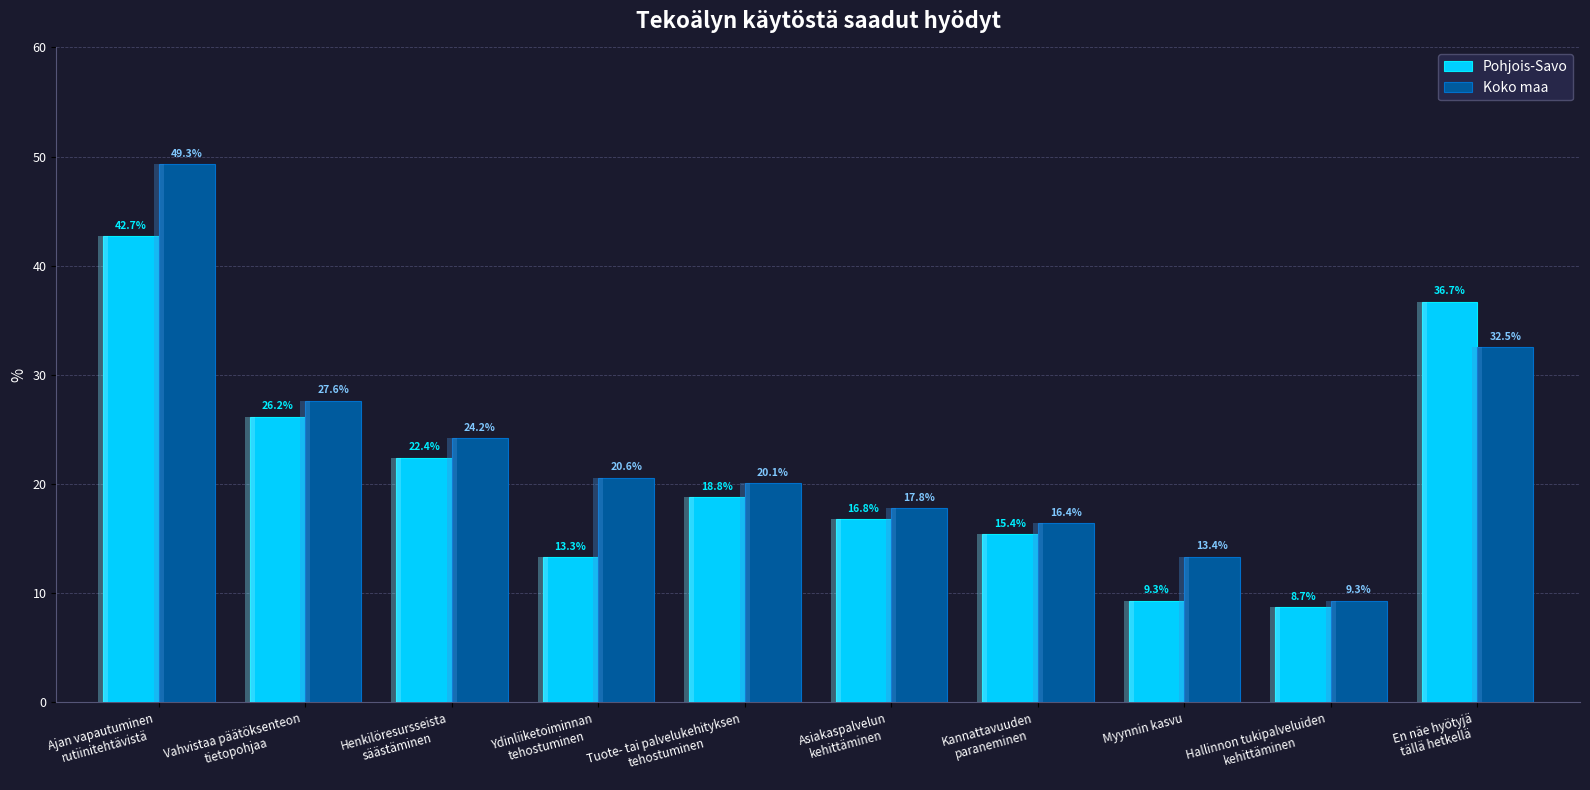

Rank the series at En näe hyötyjä
tällä hetkellä from highest to lowest value.

Pohjois-Savo, Koko maa